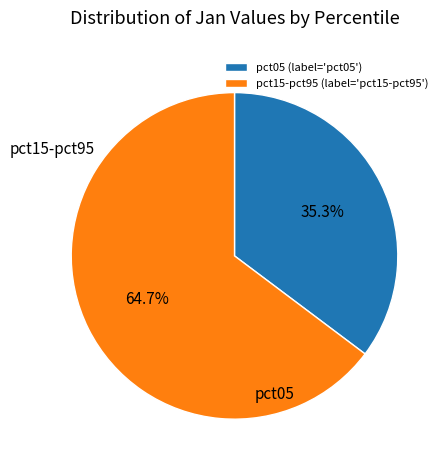

Is there any slice that represents more than half of the pie?

Yes